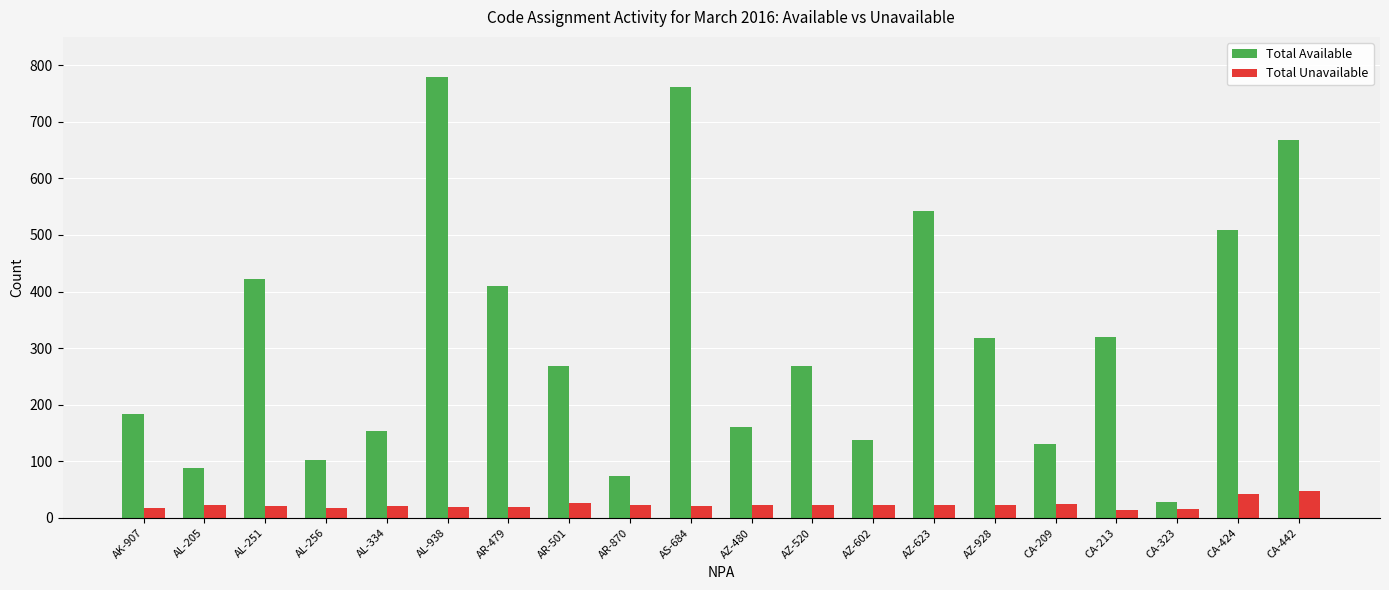

True or false: Total Unavailable has a value of 48 at CA-442.

True